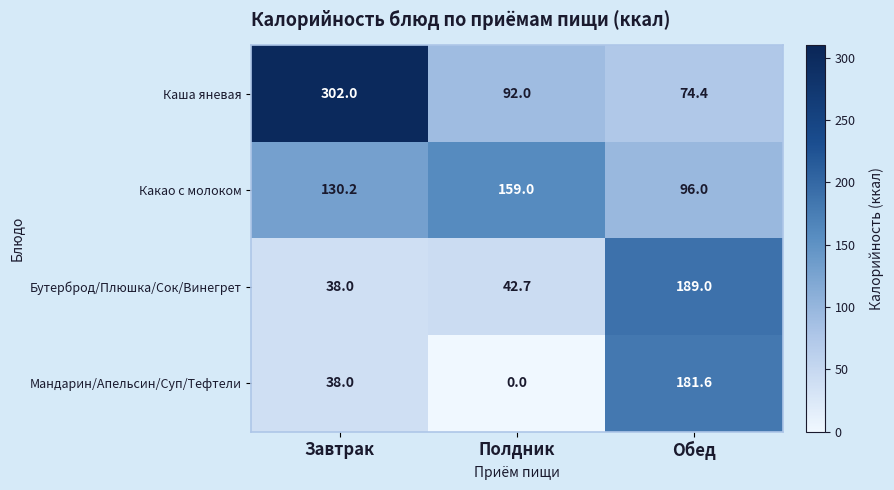

Where does the Каша яневая series first go above 92?

Завтрак